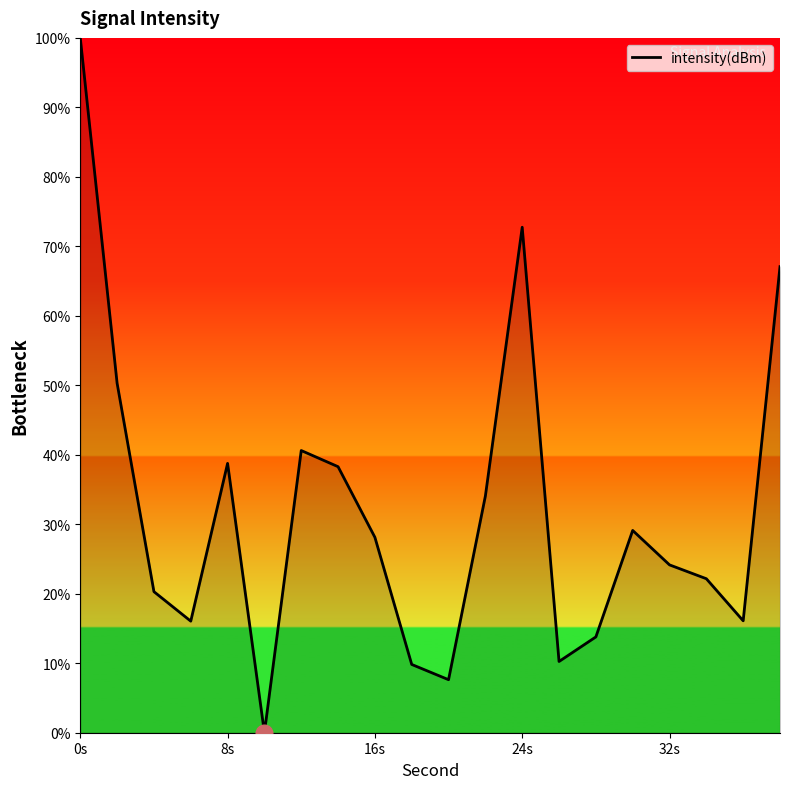

What is the greatest value displayed?

100.0